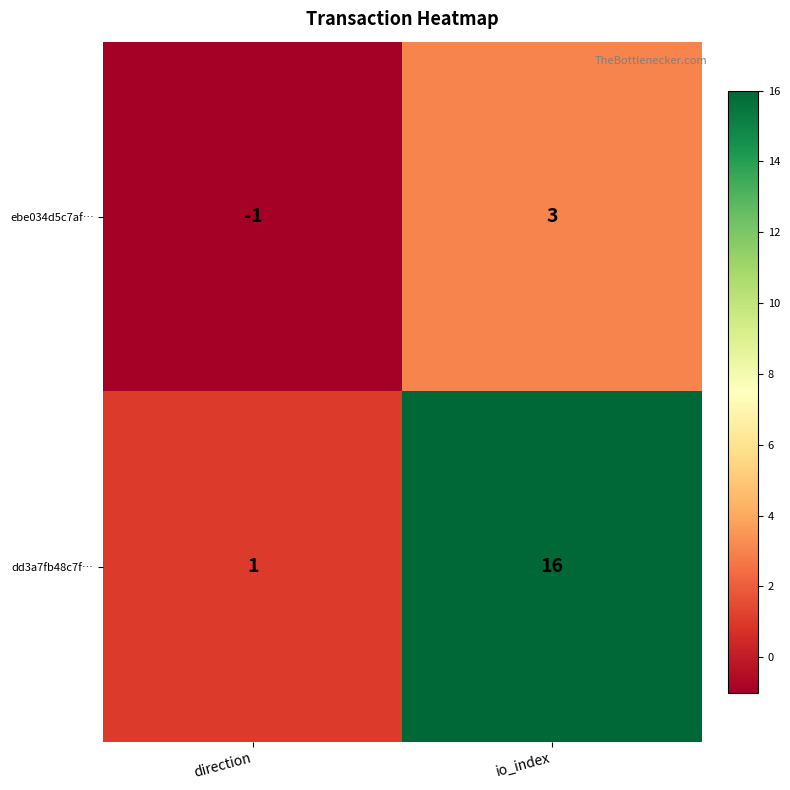

How many series are shown in this chart?

2